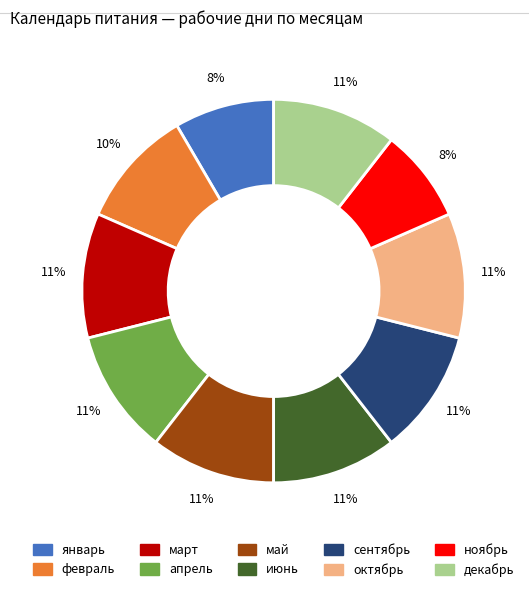

What percentage is the апрель slice, to the nearest percent?

11%